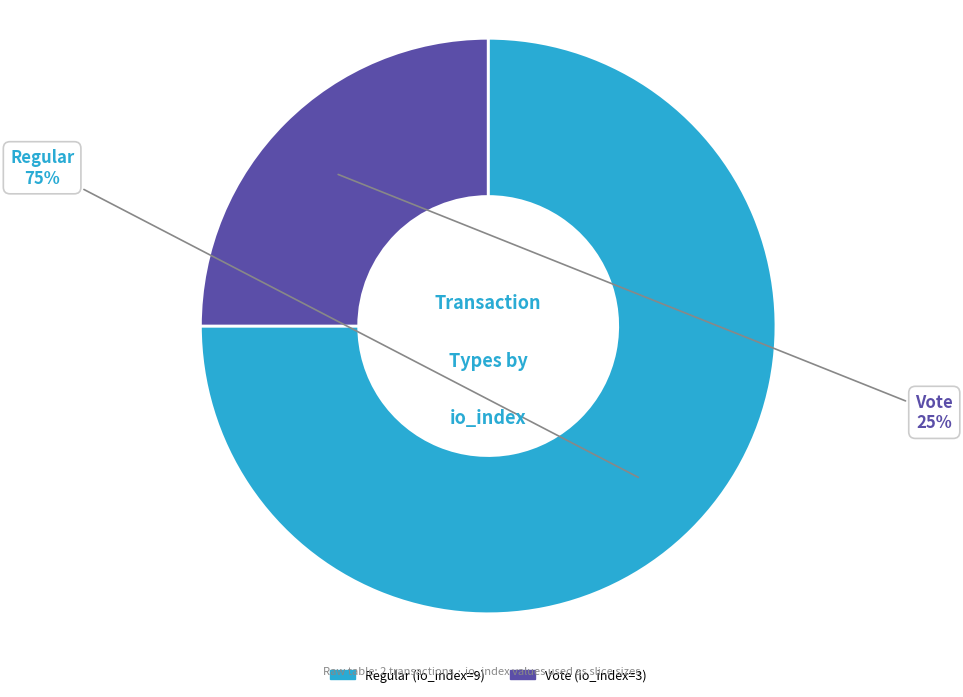

To the nearest percent, what is the difference between the Regular (io_index=9) and Vote (io_index=3) slice percentages?

50%